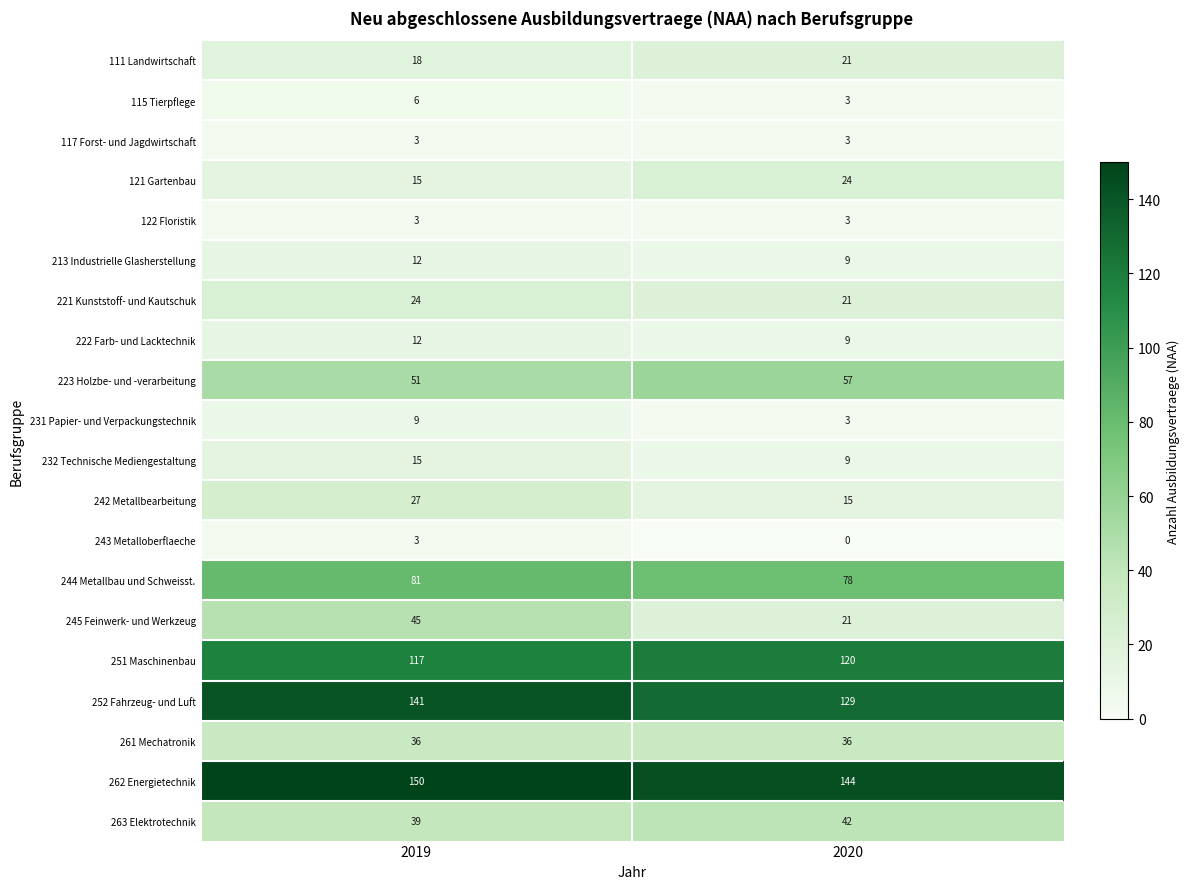

What is the sum of the 221 Kunststoff- und Kautschuk values at 2020 and 2019?

45